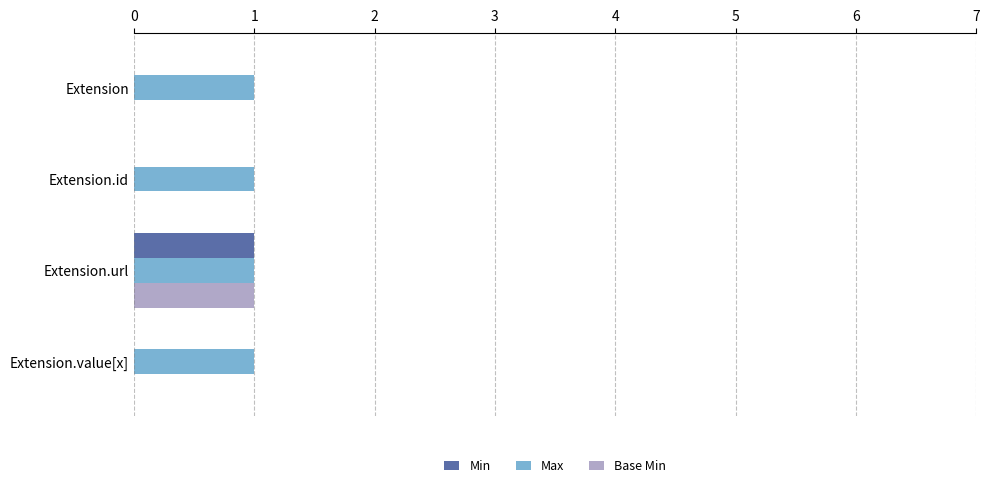

Count the number of categories in the chart.

4